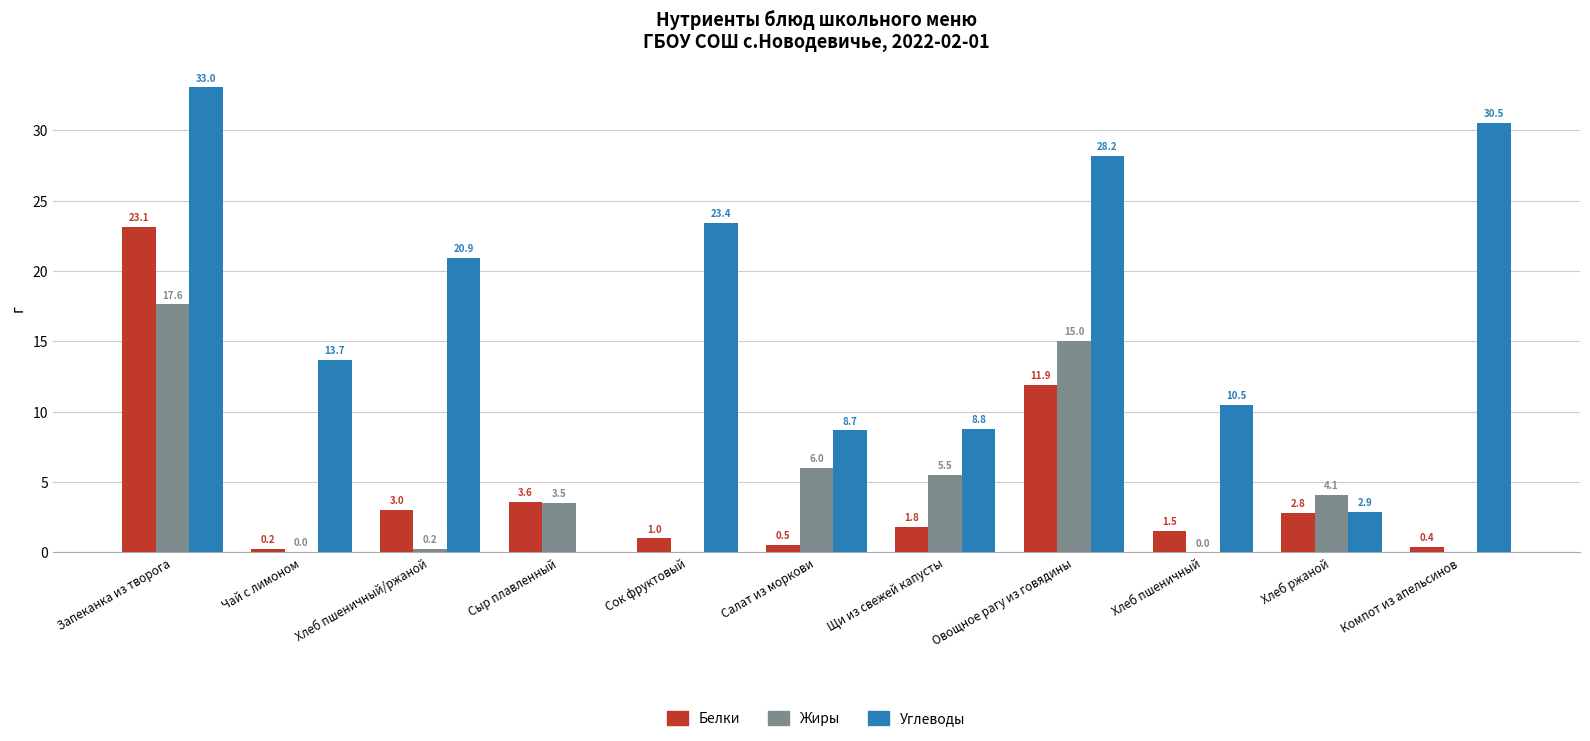

Is it true that Жиры equals 25.8 at Овощное рагу из говядины?

False